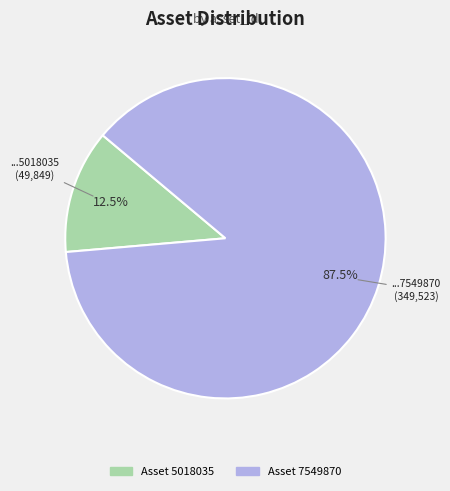

To the nearest percent, what is the average slice percentage?

50%